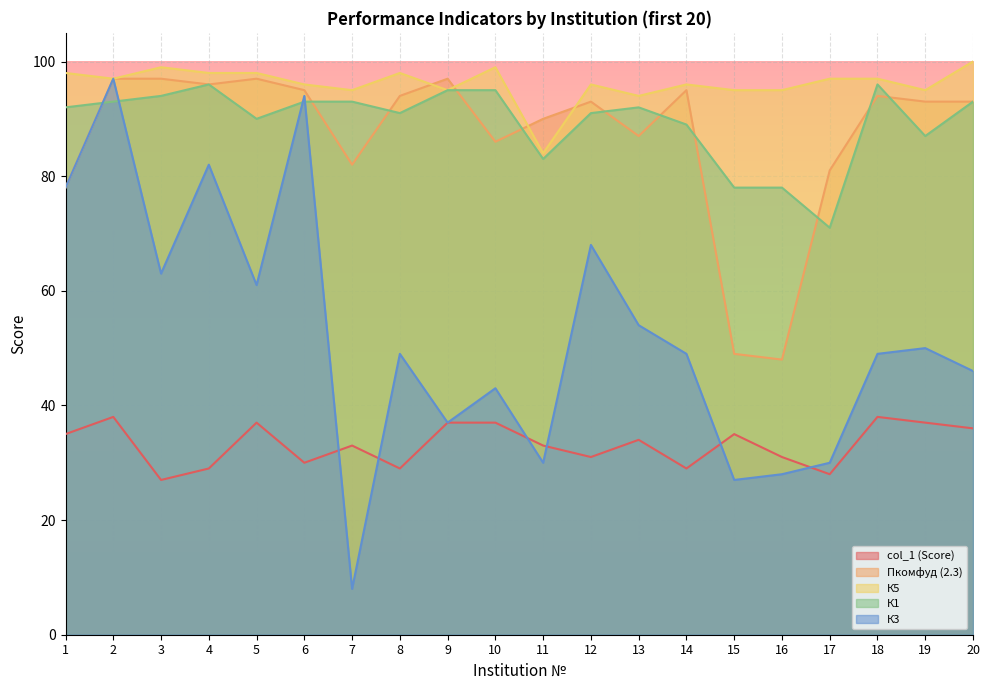

True or false: col_1 (Score) has more than 0 points higher than both neighbors.

True